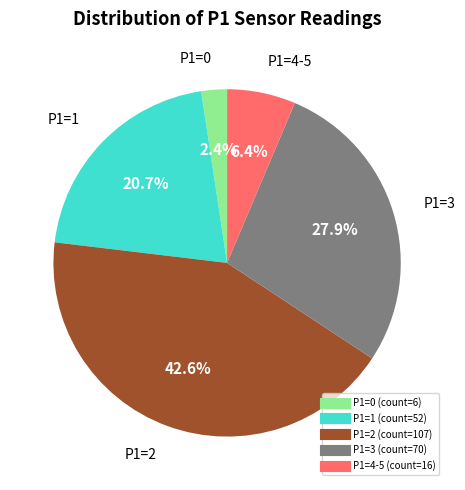

Rank the categories by value from lowest to highest.

P1=0, P1=4-5, P1=1, P1=3, P1=2